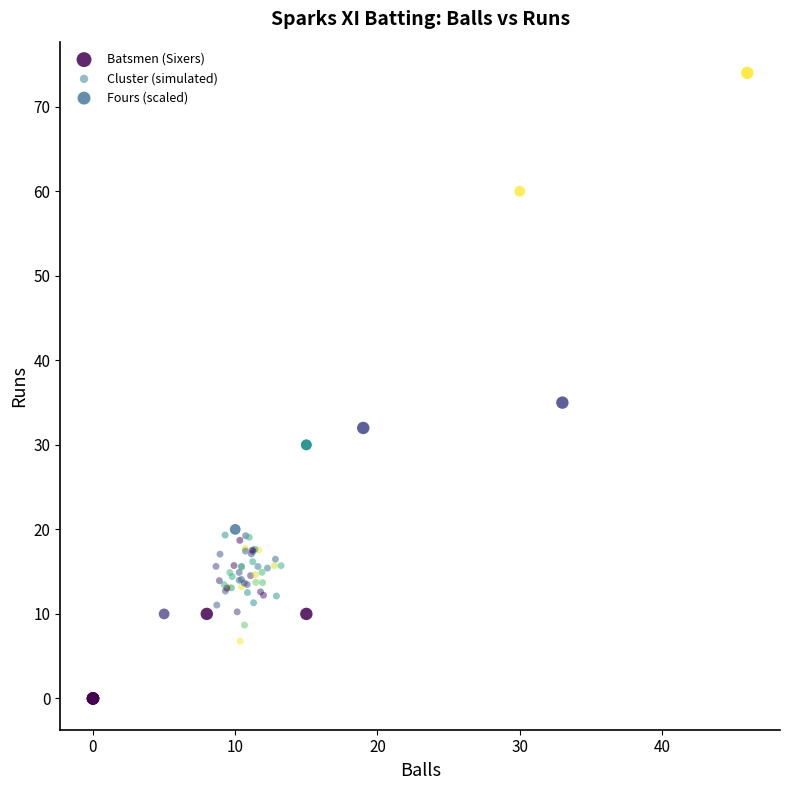

Which series has the largest Y range (max minus min)?

Batsmen (Sixers)